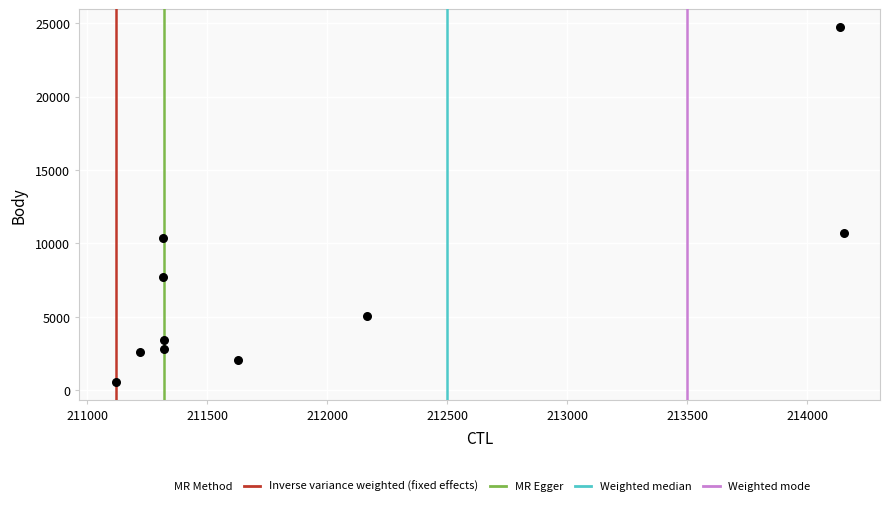

What is the average X value?

211968